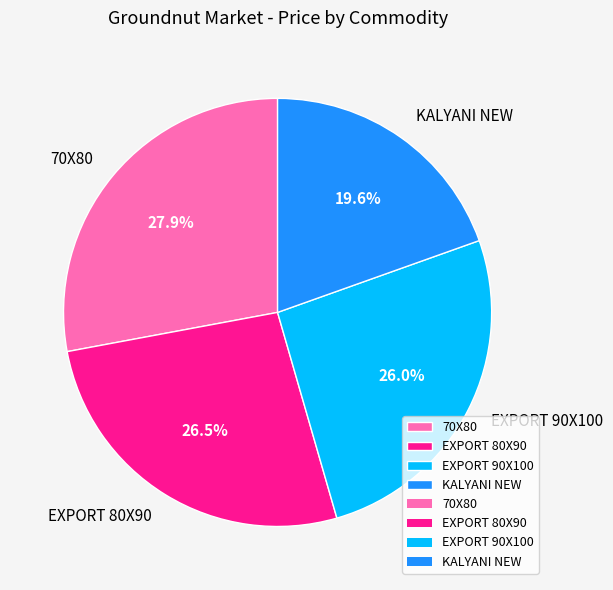

Does any single category account for the majority?

No